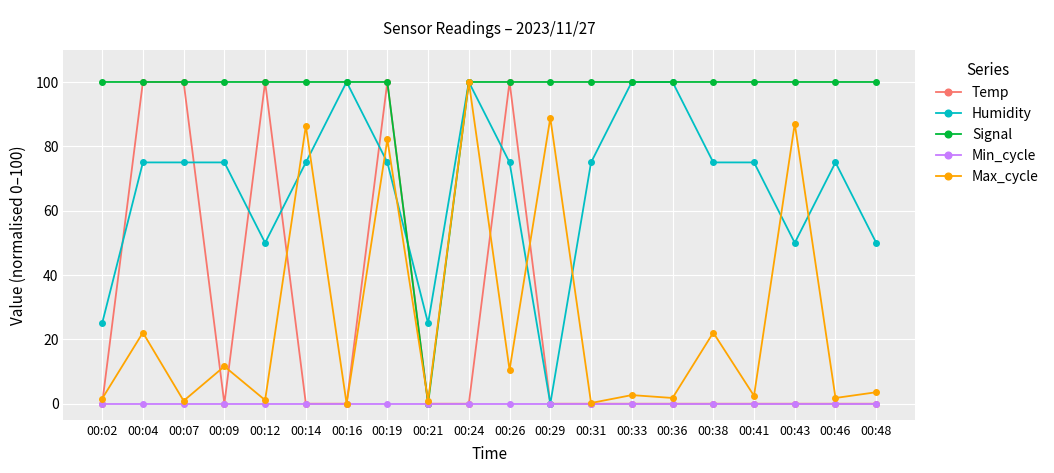

What is the spread (max minus min) of values at 00:43?

100.0